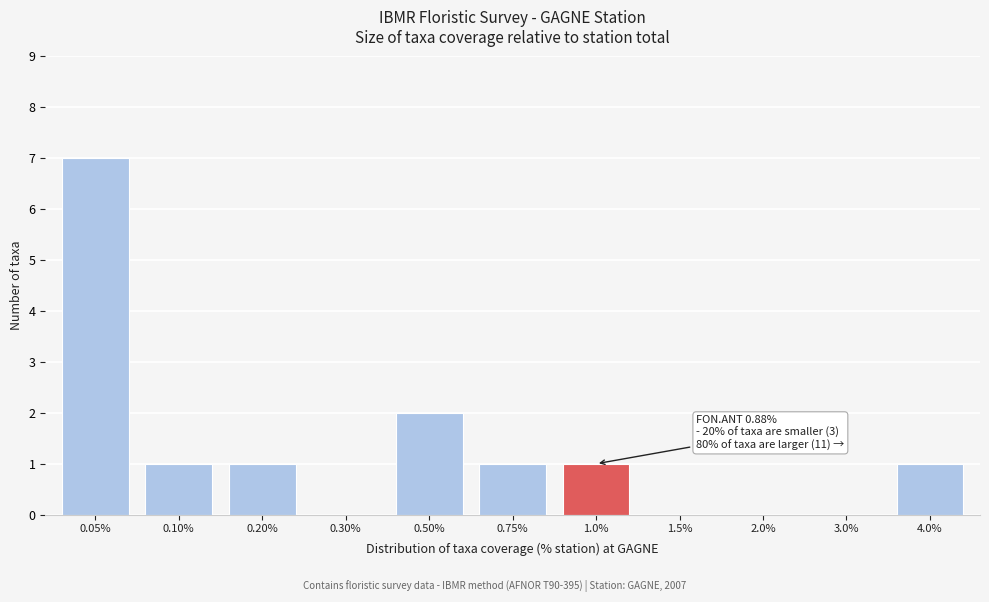

Reading right to left, what are all the values shown in this chart?

4.0%=1	3.0%=0	2.0%=0	1.5%=0	1.0%=1	0.75%=1	0.50%=2	0.30%=0	0.20%=1	0.10%=1	0.05%=7